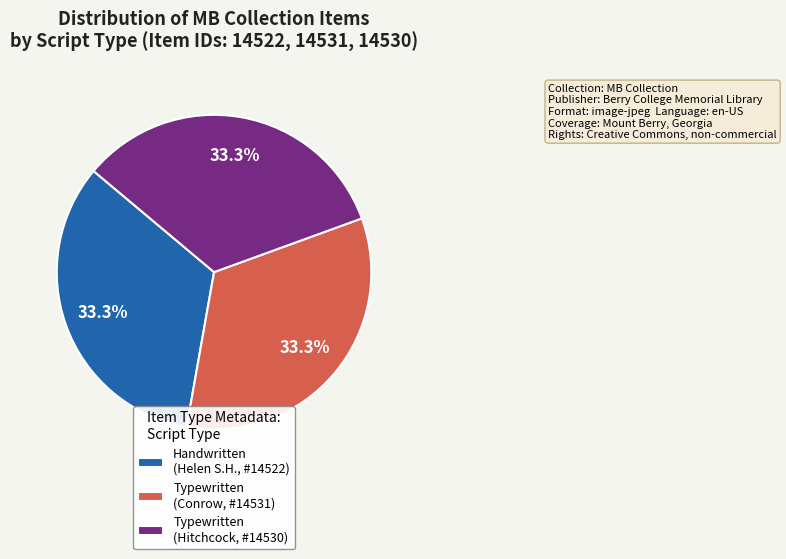

What is the ratio of the value at Typewritten (Hitchcock, #14530) to the value at Typewritten (Conrow, #14531)?

1.0